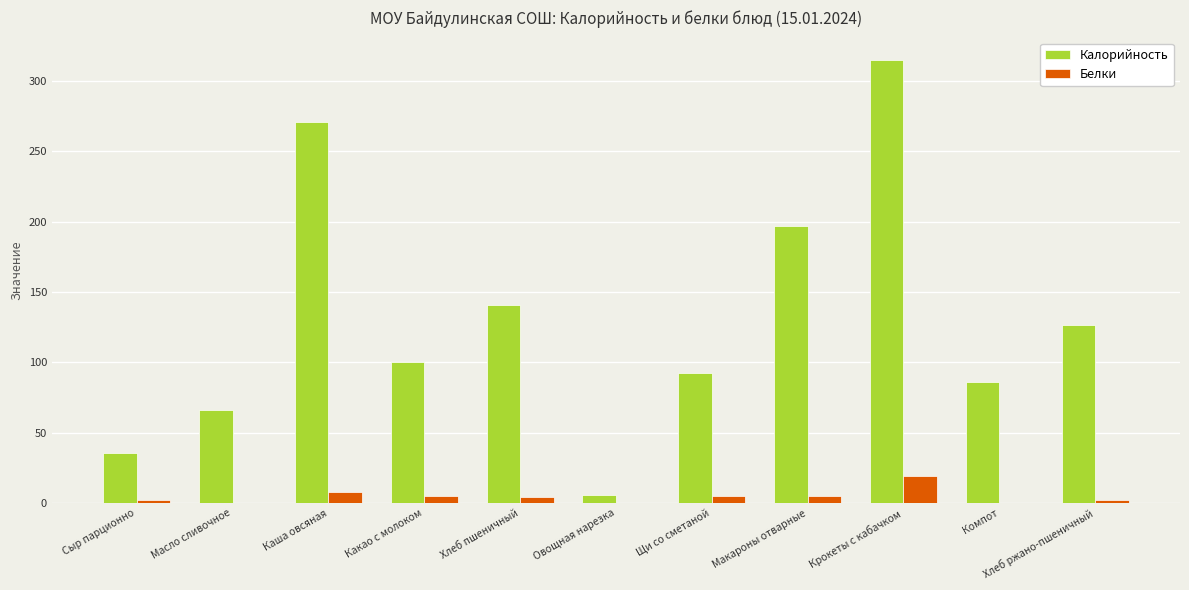

Is the value of Белки at Хлеб ржано-пшеничный greater than the value of Калорийность at Щи со сметаной?

No